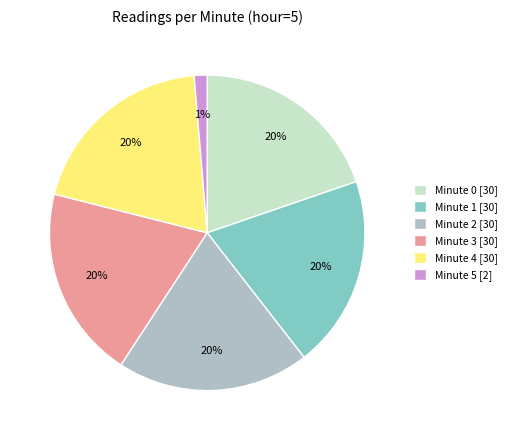

Do Minute 0 [30] and Minute 2 [30] together represent more than half of the pie?

No